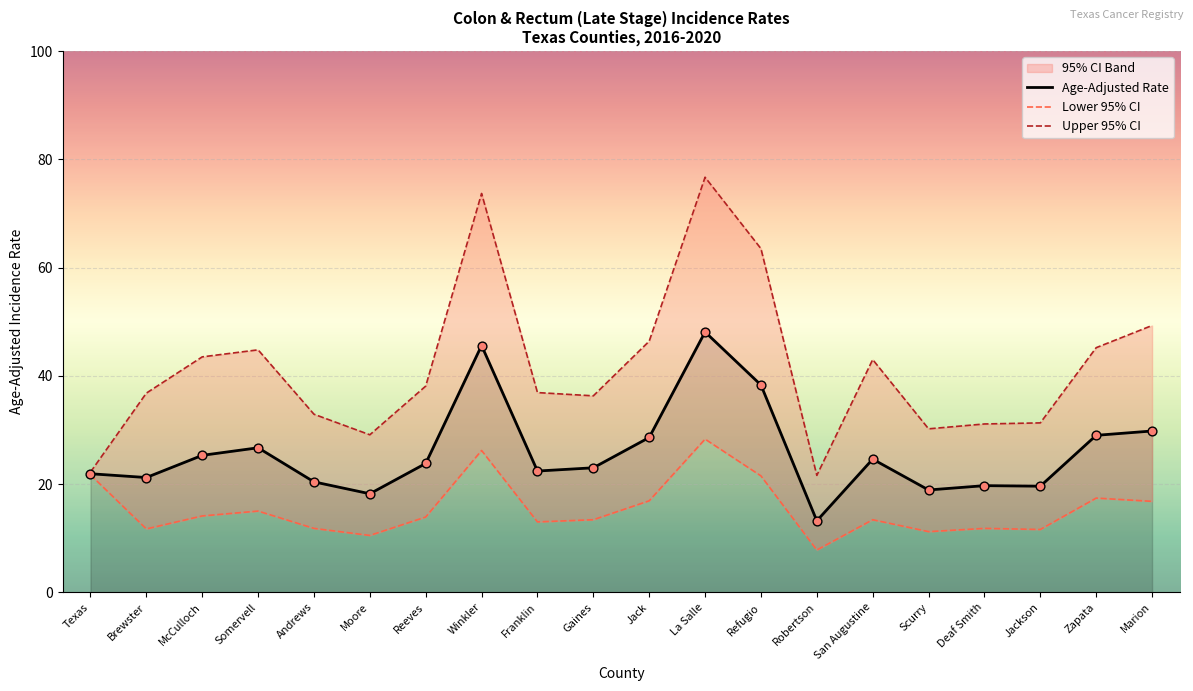

What is the total value across all series at Jack?

91.9